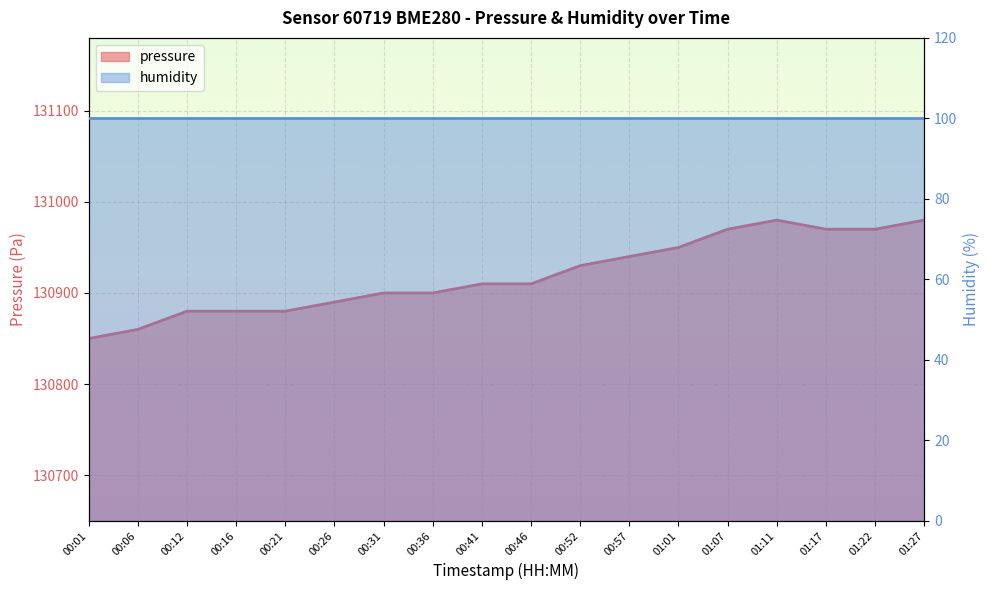

Where is the first local maximum?

01:11